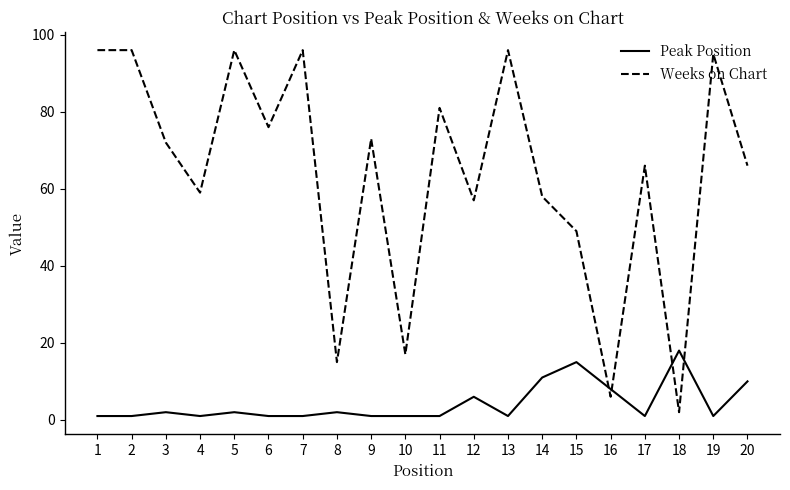

List the series in order of their overall mean, highest first.

Weeks on Chart, Peak Position